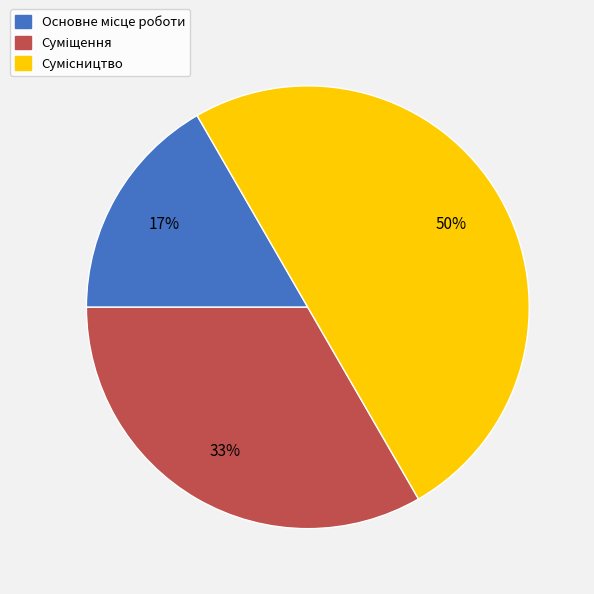

To the nearest percent, what is the difference between the largest and smallest slice percentages?

33%